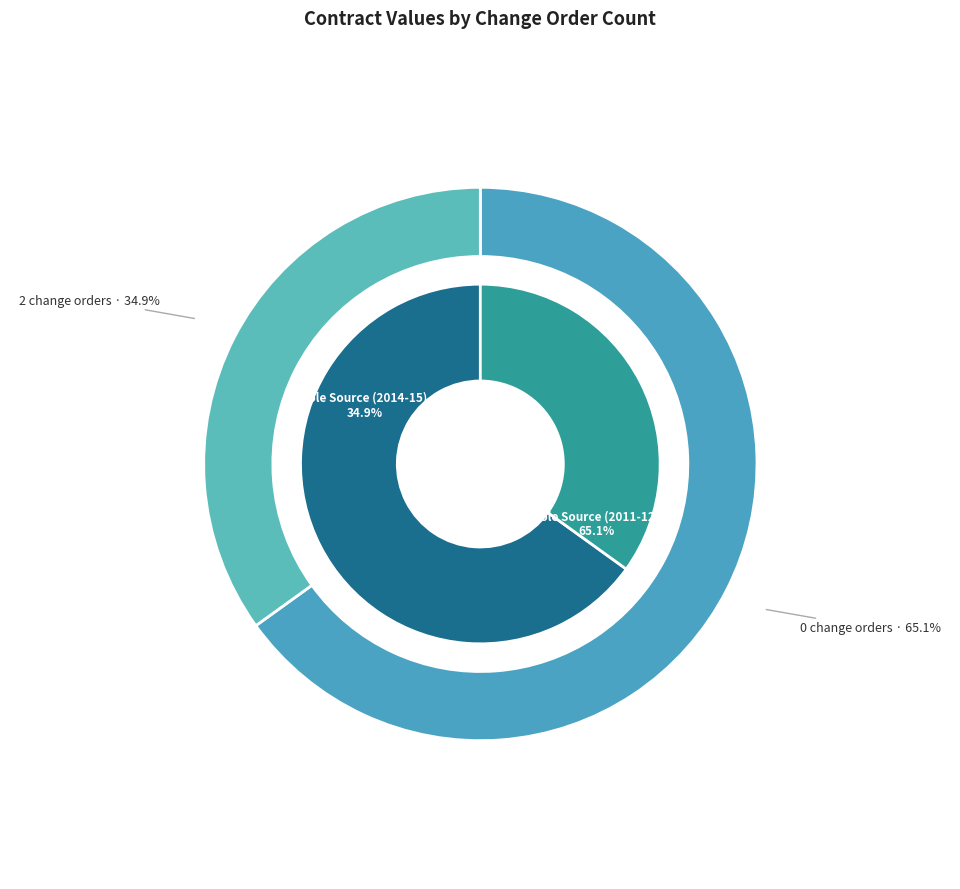

How many segments does this pie chart have?

2